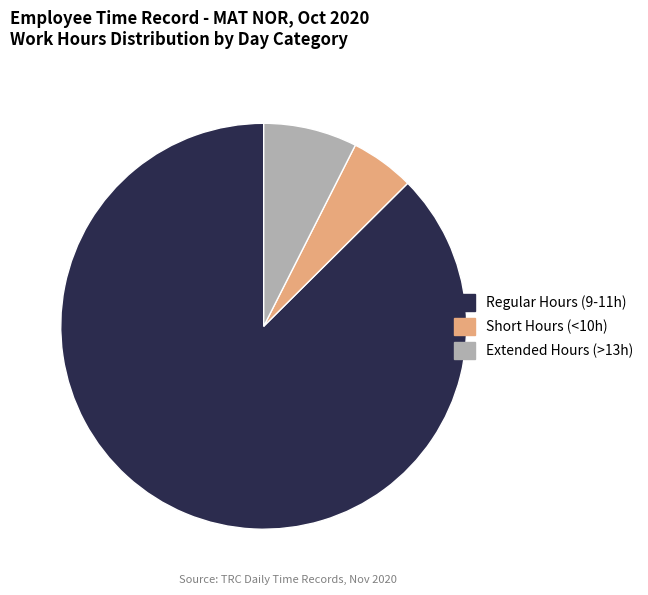

How many segments does this pie chart have?

3